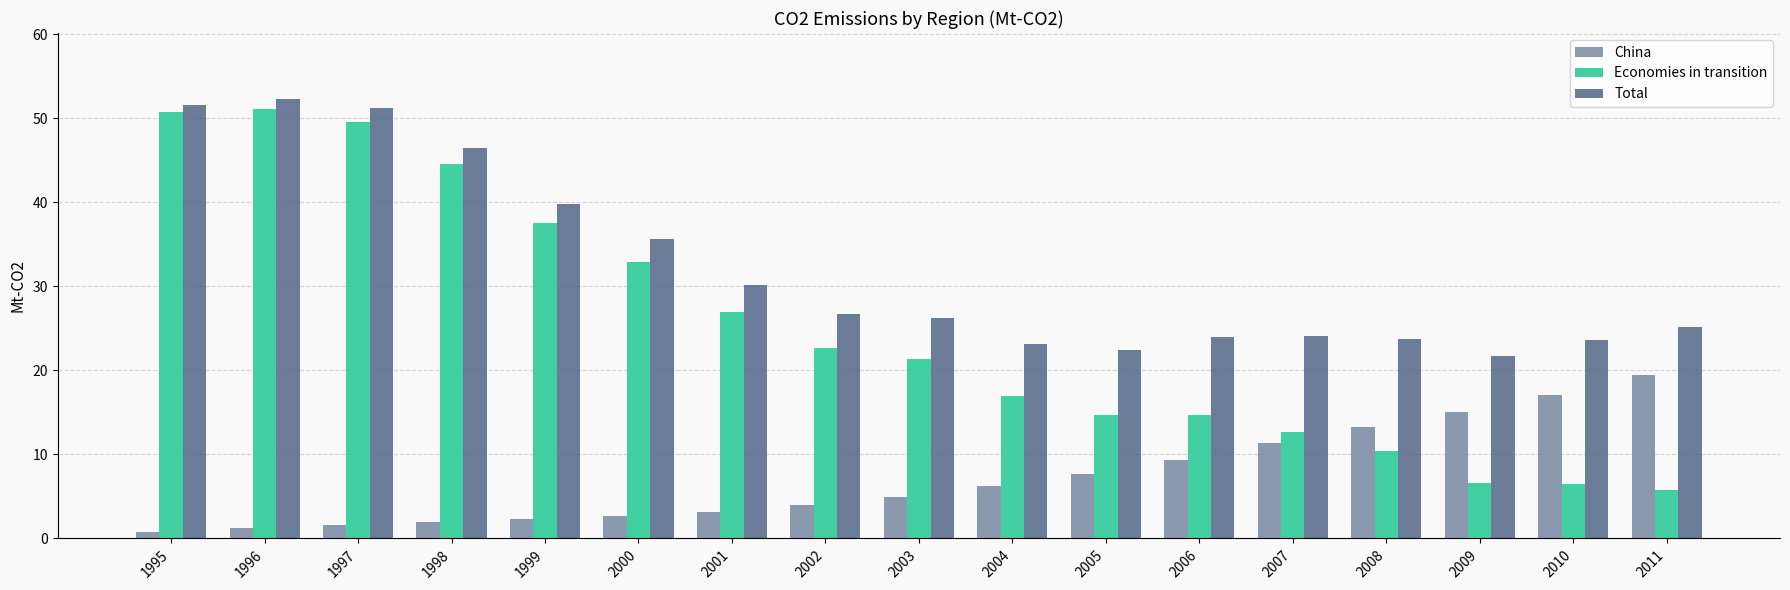

How many categories are shown in the chart?

17